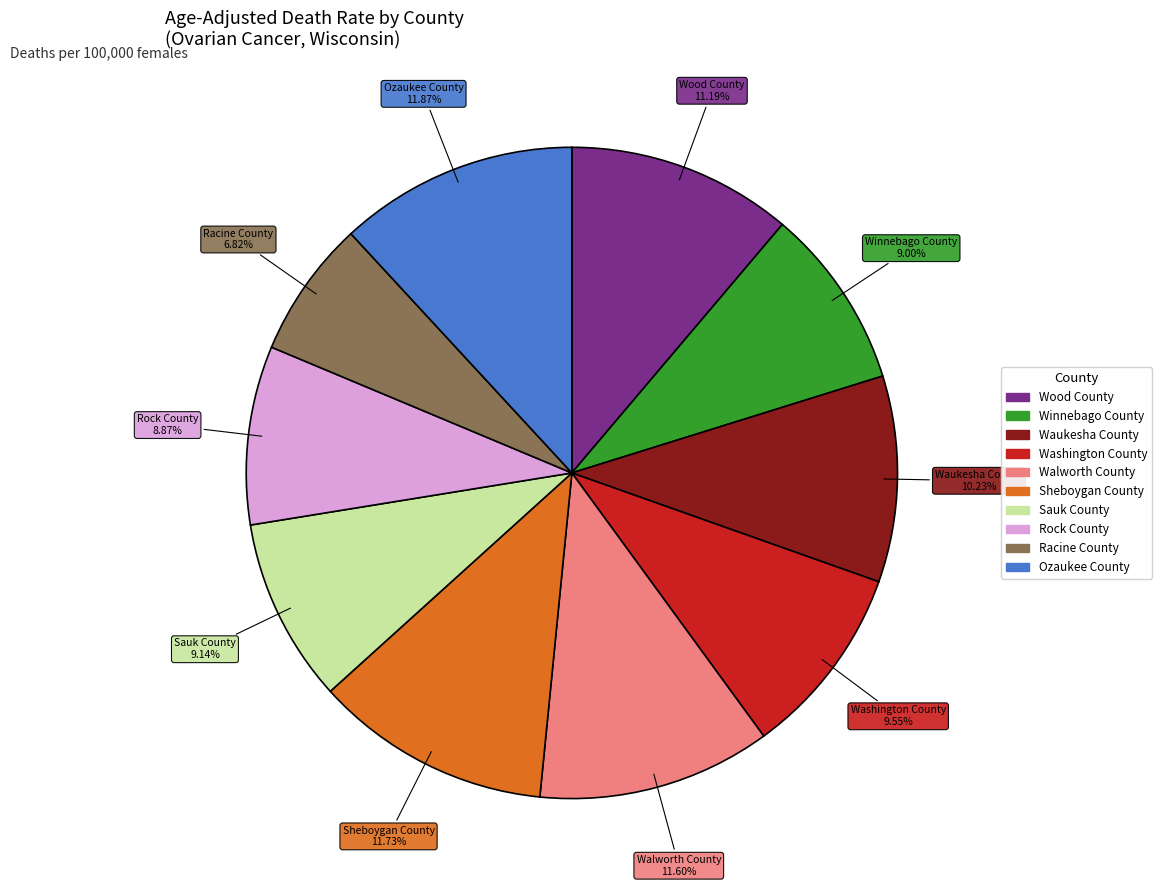

To the nearest percent, what is the difference between the Racine County and Ozaukee County slice percentages?

5%